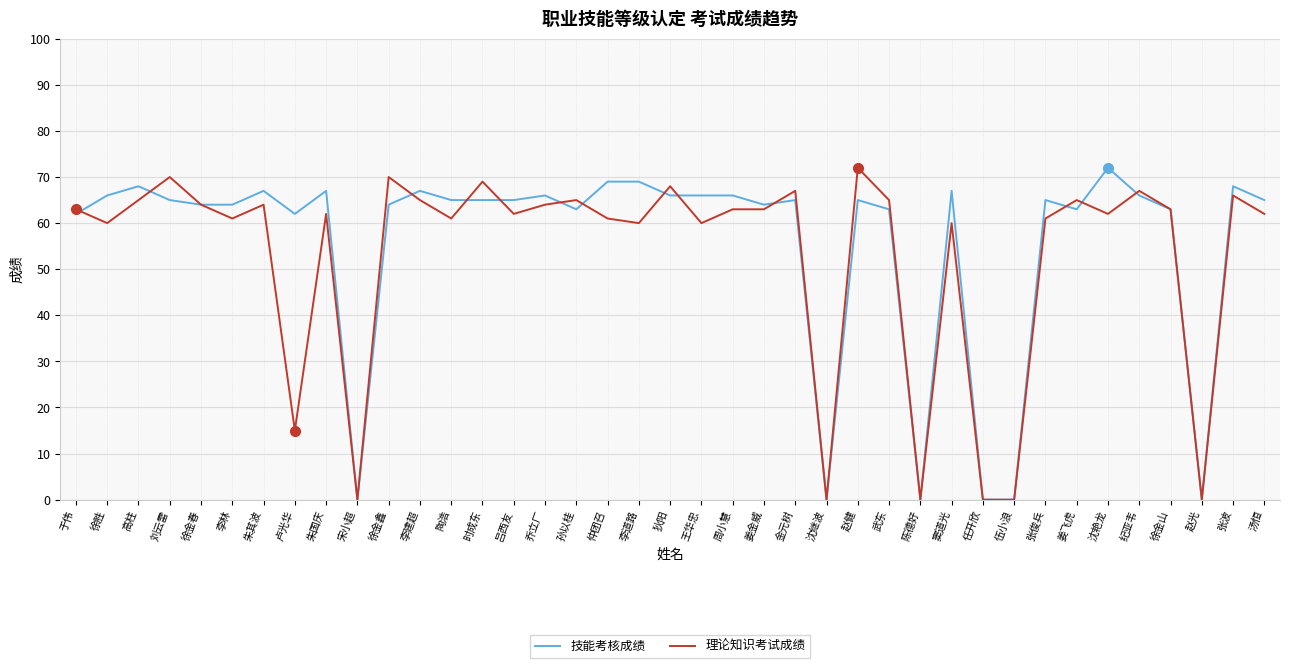

What is the maximum value shown in the chart?

72